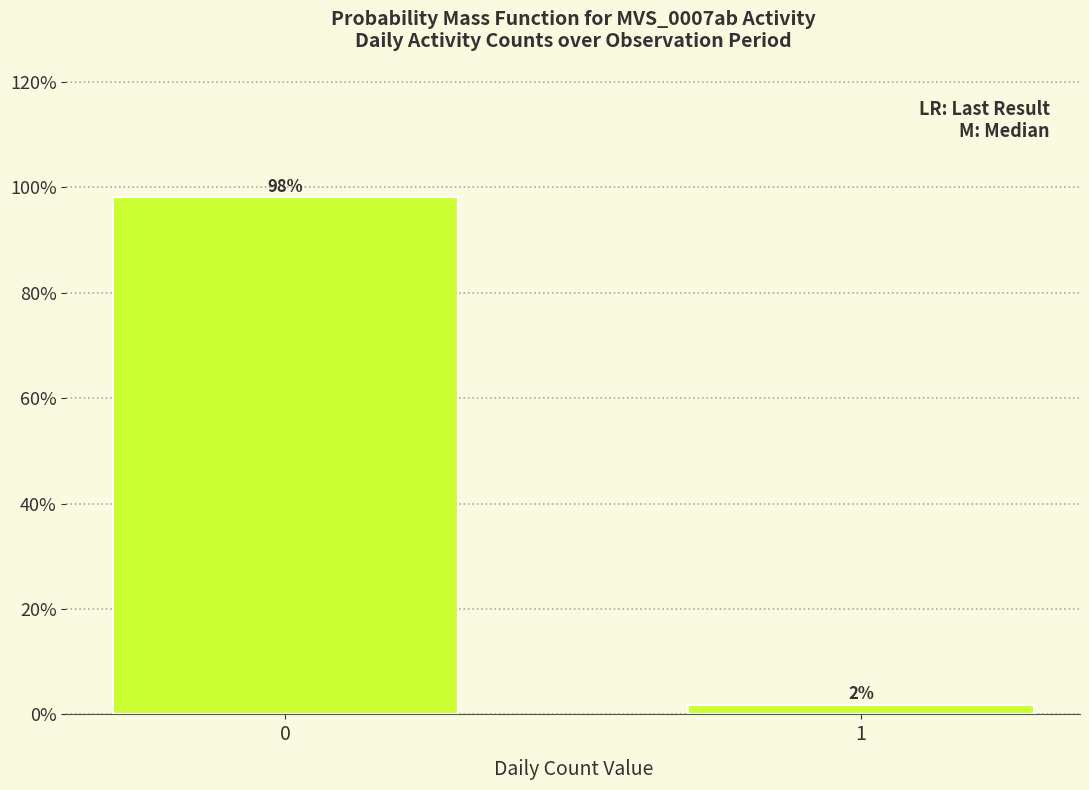

The chart shows a value of 98.1 at 0. True or false?

True